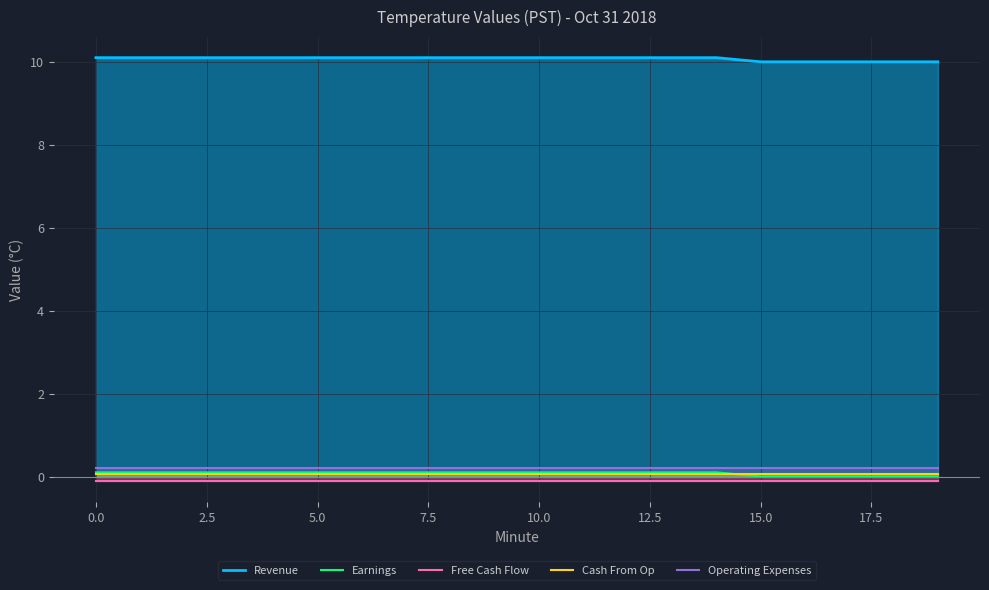

Rank the series at 13 from highest to lowest value.

Revenue, Operating Expenses, Earnings, Cash From Op, Free Cash Flow